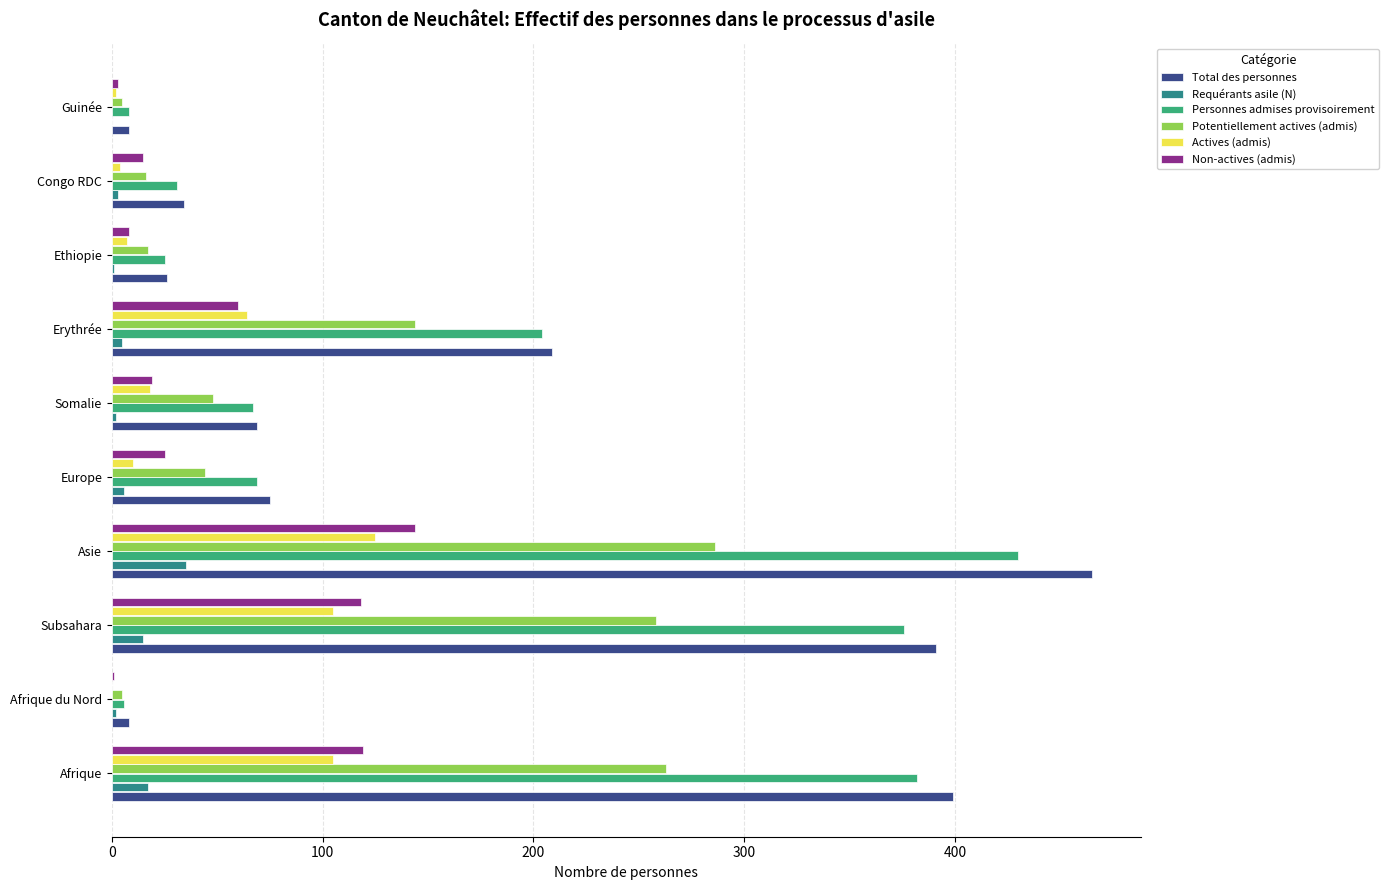

At which label does Actives (admis) reach its peak?

Asie